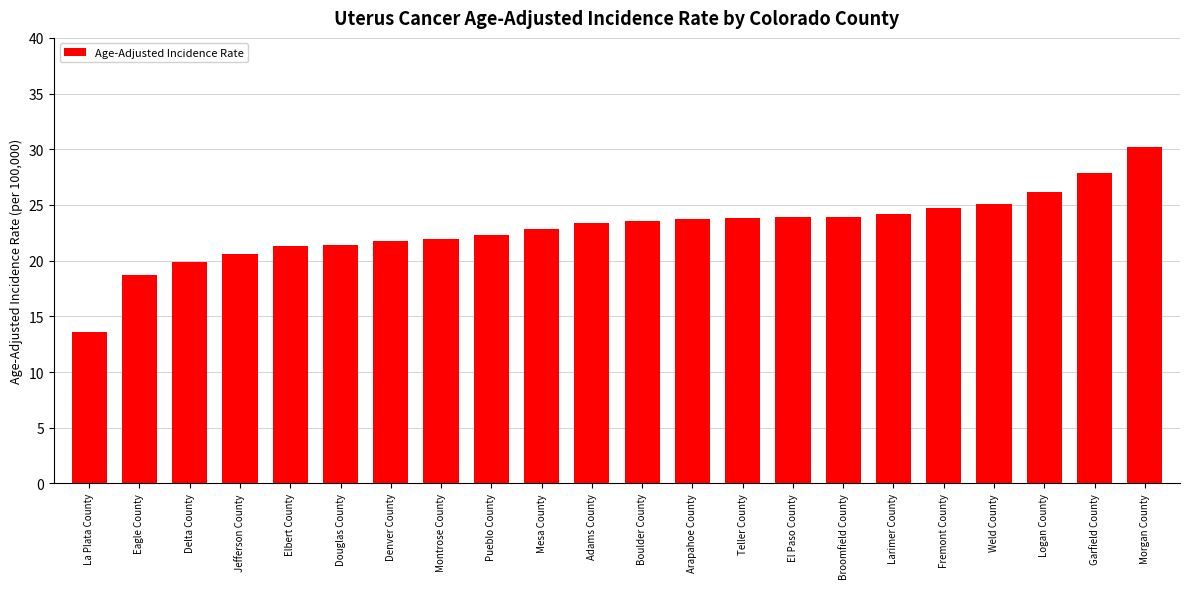

Approximately how many times larger is the value at El Paso County compared to Boulder County?

1.0